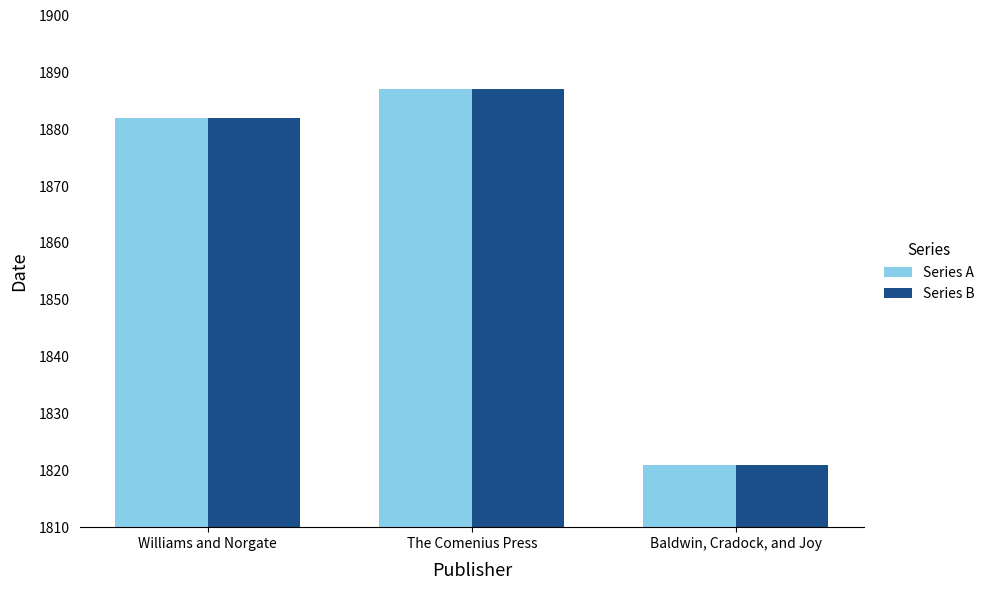

Which category has the lowest value in the Series B series?

Baldwin, Cradock, and Joy